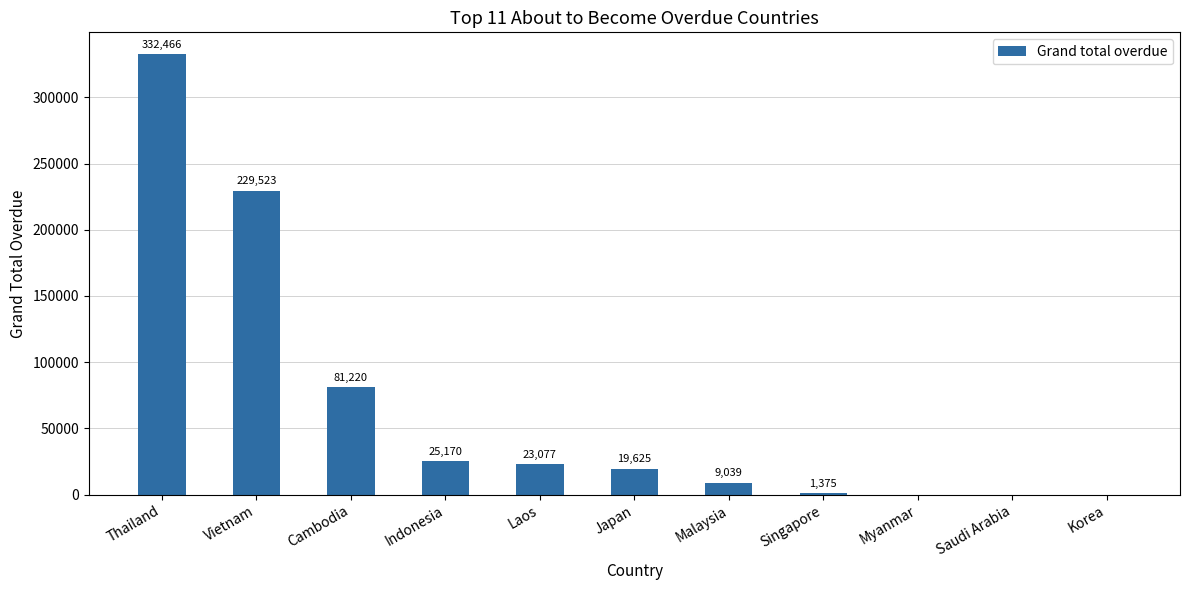

Between Japan and Indonesia, which is larger?

Indonesia